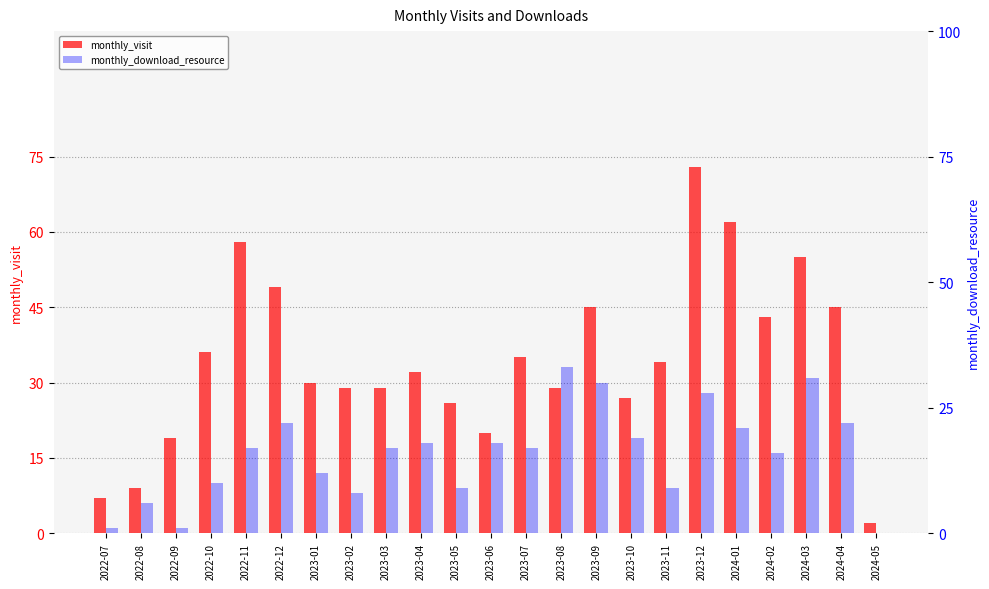

What position from the left is 2024-03?

21